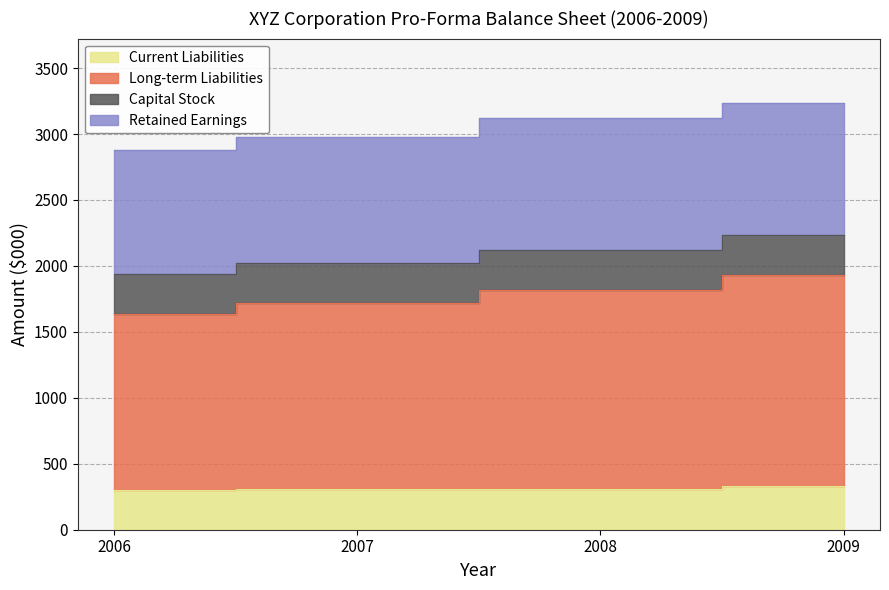

What is the value of the Long-term Liabilities point at the 1st from the left?

1638